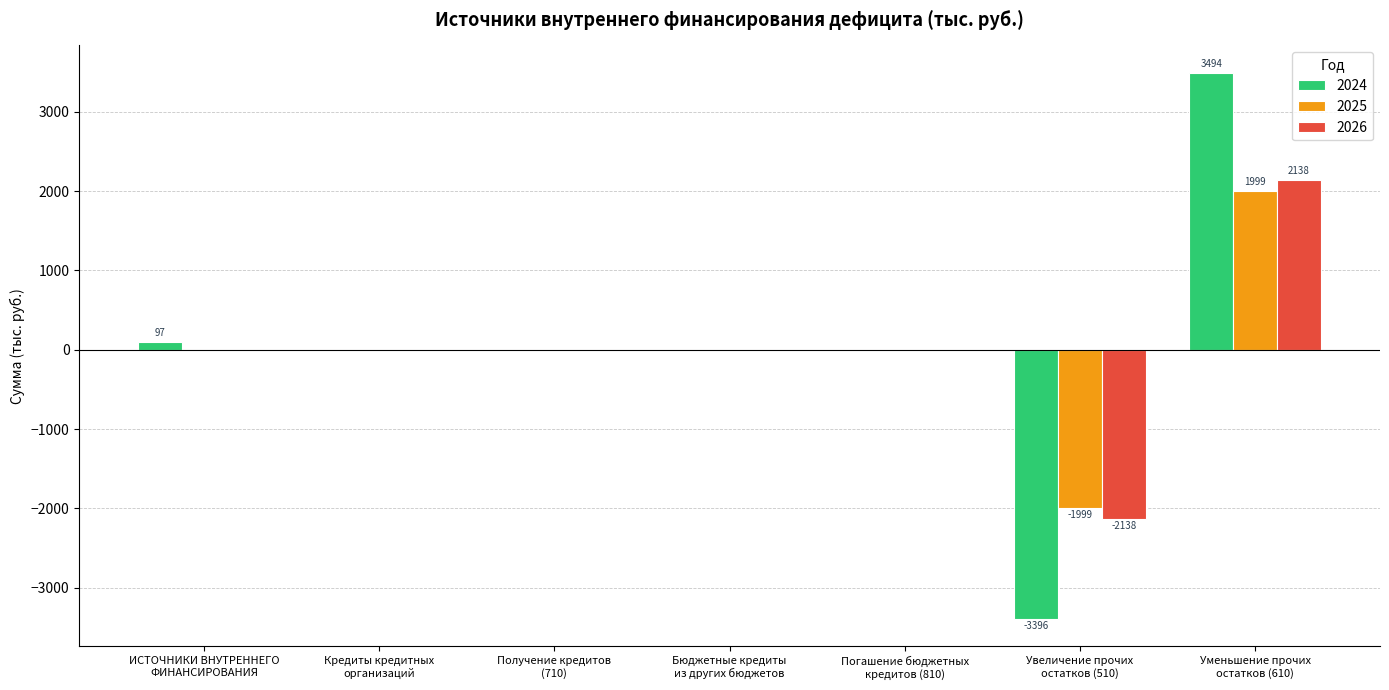

How many categories are shown in the chart?

7